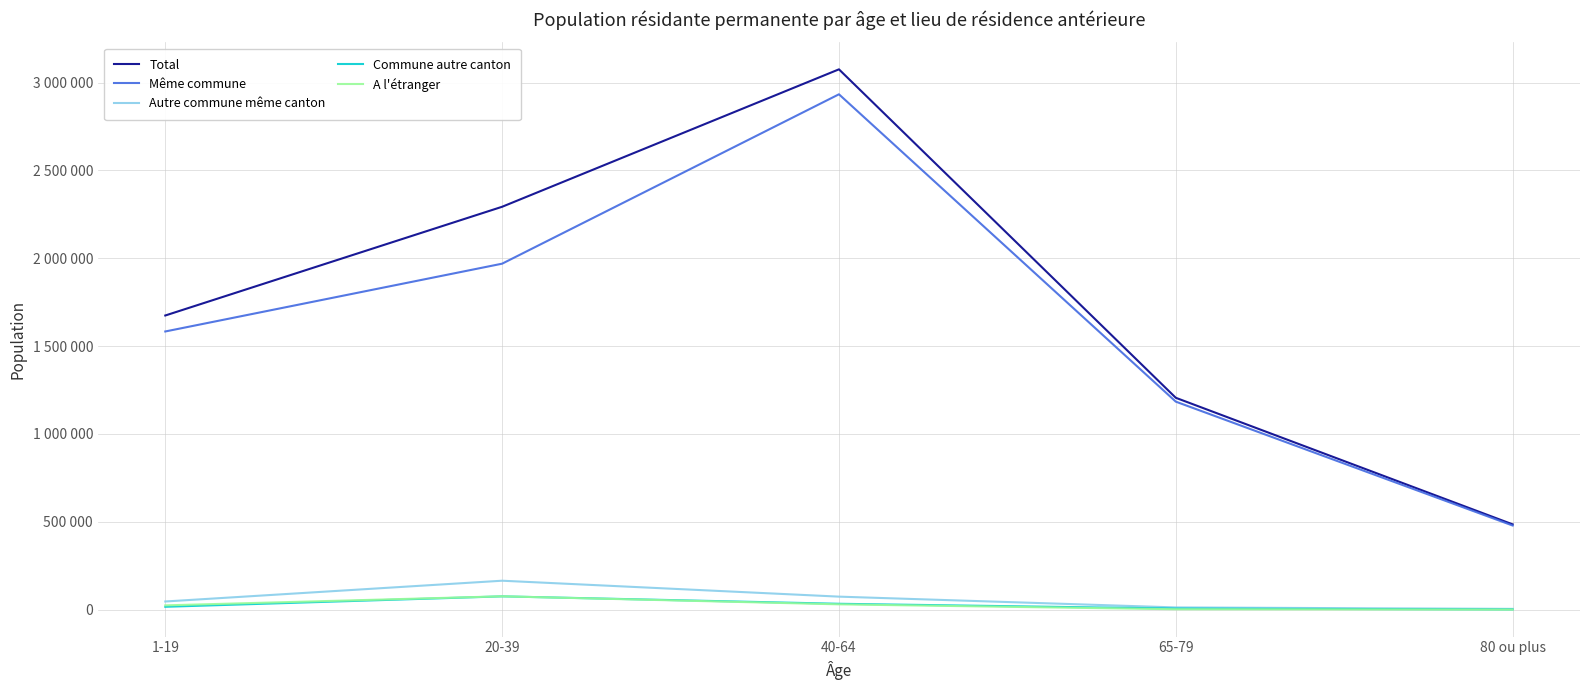

What is the maximum value shown in the chart?

3075389